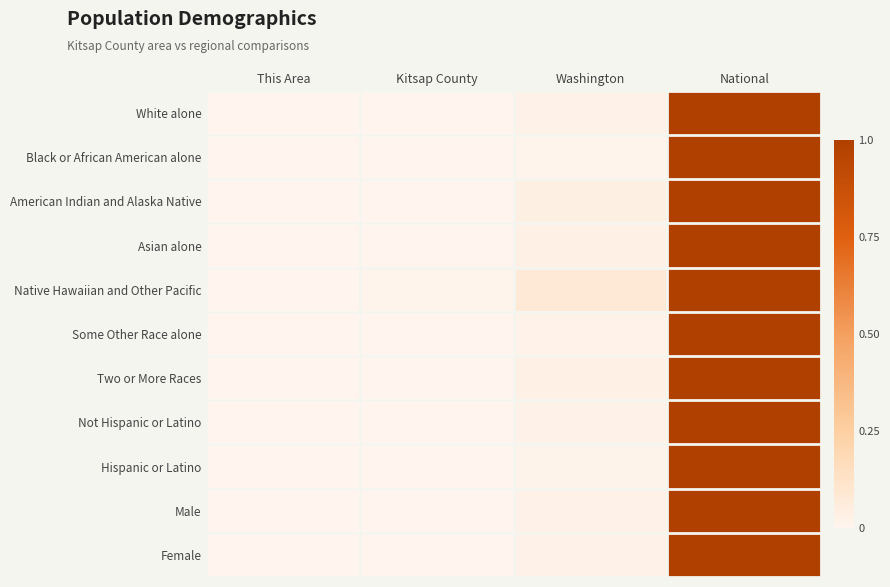

How many distinct data groups are displayed?

11